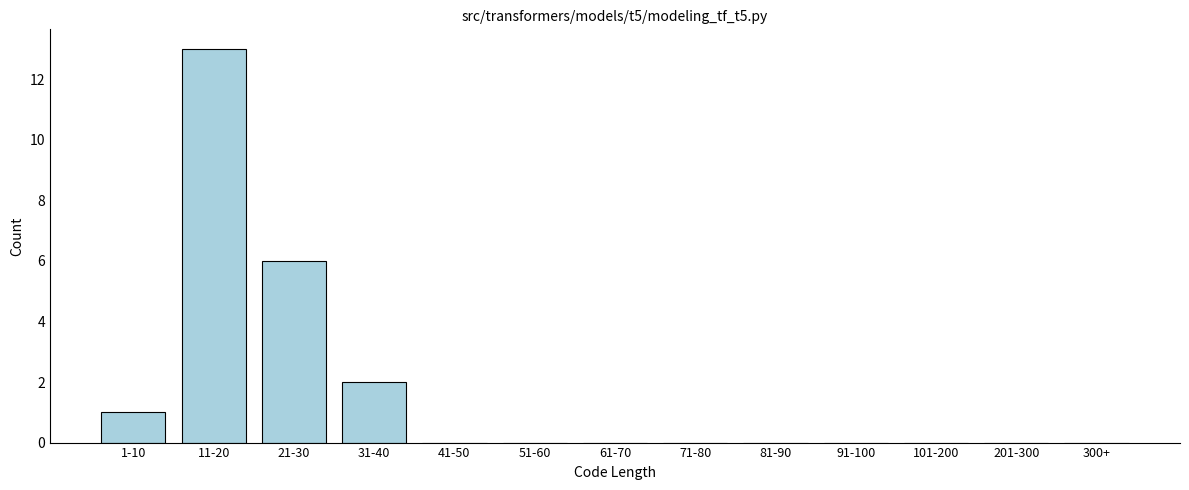

Reading left to right, transcribe all the data shown in this chart.

1-10=1	11-20=13	21-30=6	31-40=2	41-50=0	51-60=0	61-70=0	71-80=0	81-90=0	91-100=0	101-200=0	201-300=0	300+=0